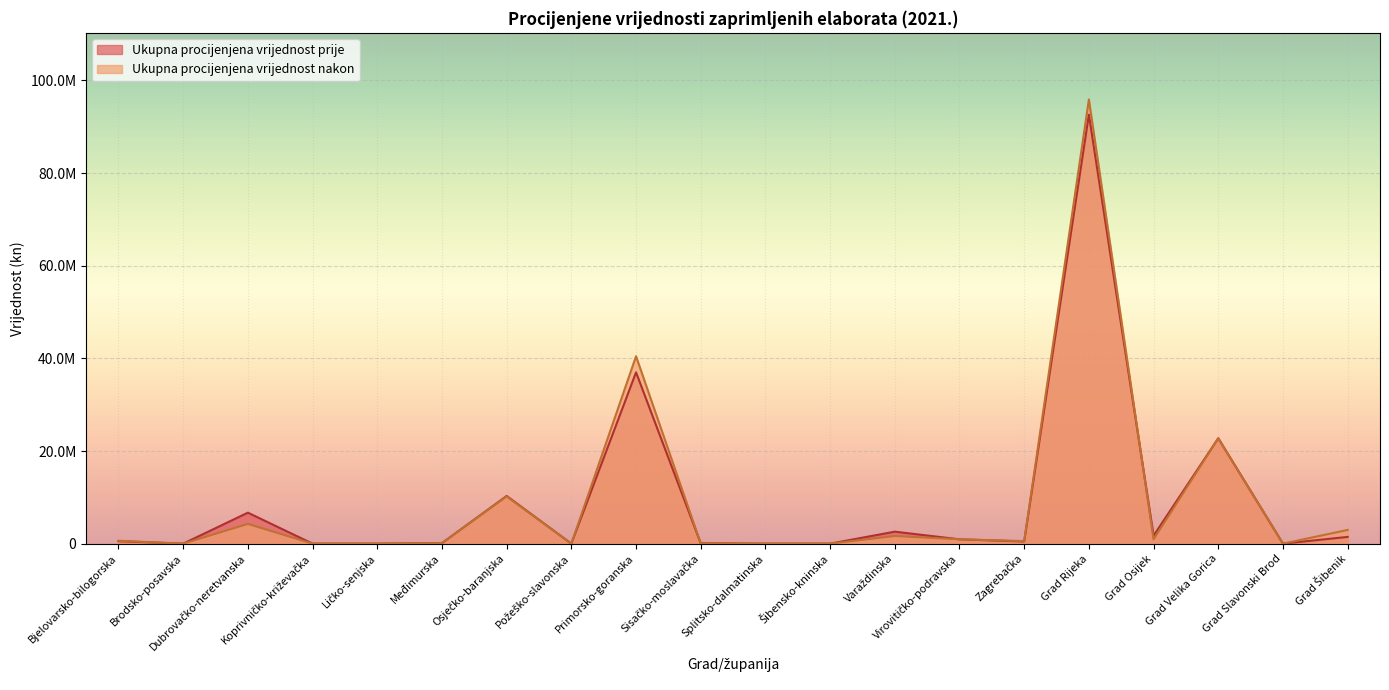

How many lines are shown in the chart?

2